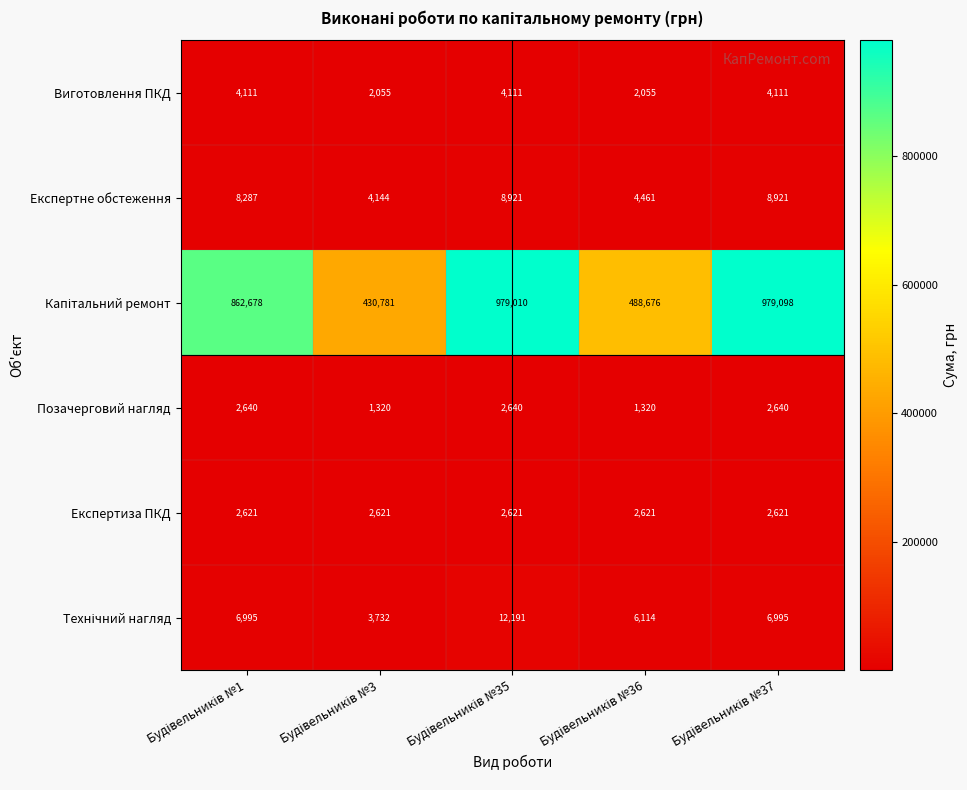

What is the difference between the maximum and minimum values in the Експертне обстеження series?

4777